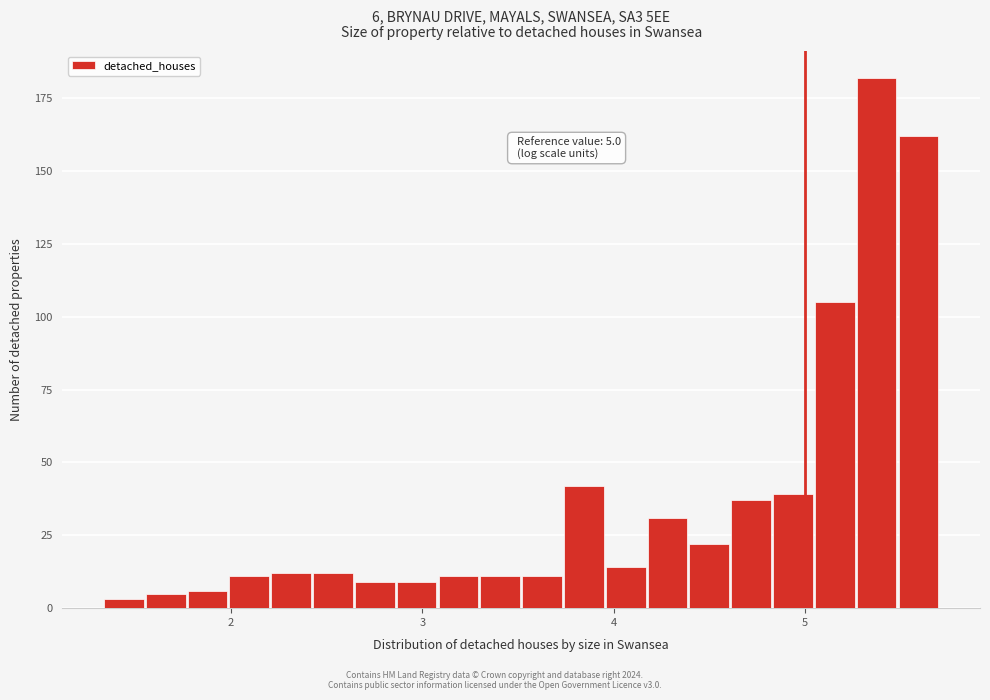

Read against the x-axis, roughly where is the centre of the tallest bar?

5.4